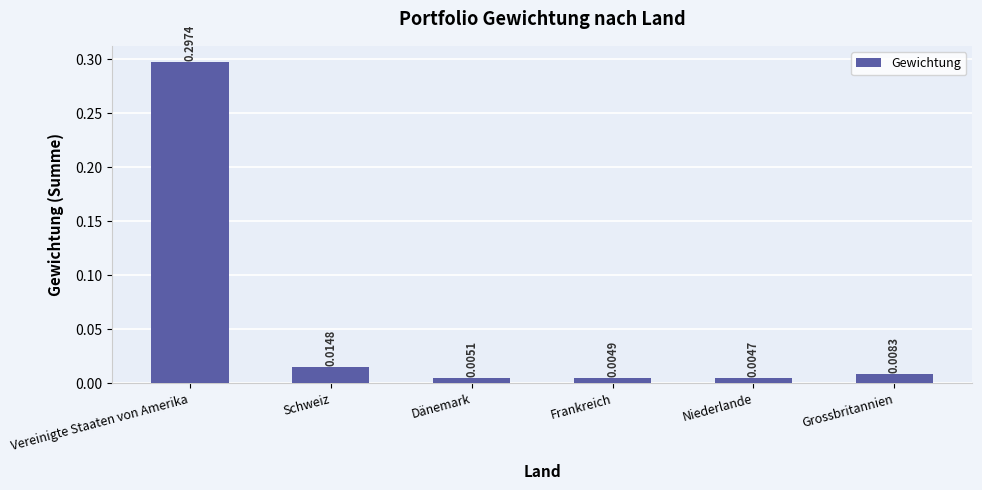

What is the label of the 2nd bar from the left?

Schweiz